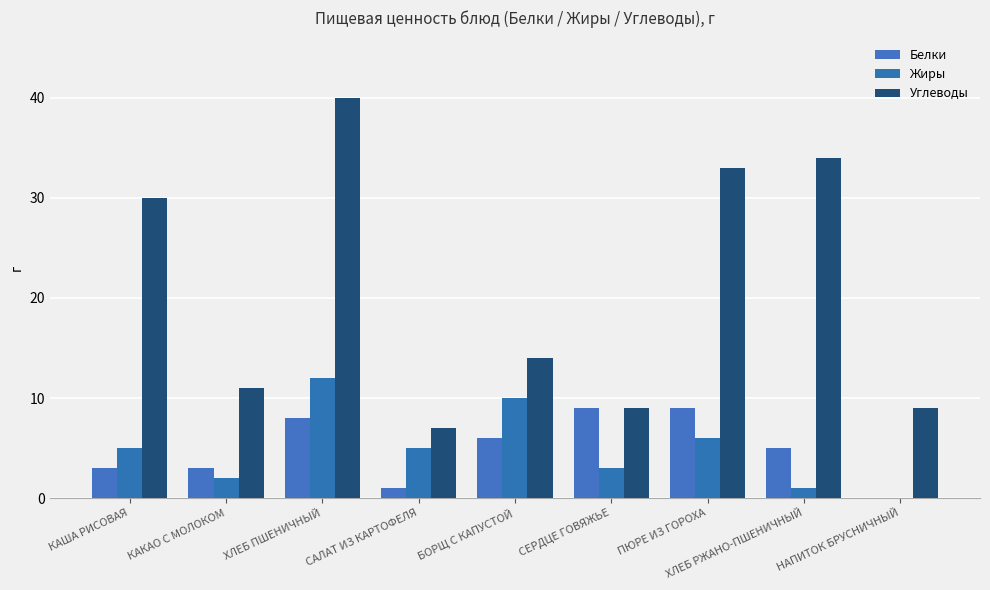

How many positive values does the Жиры series have?

8